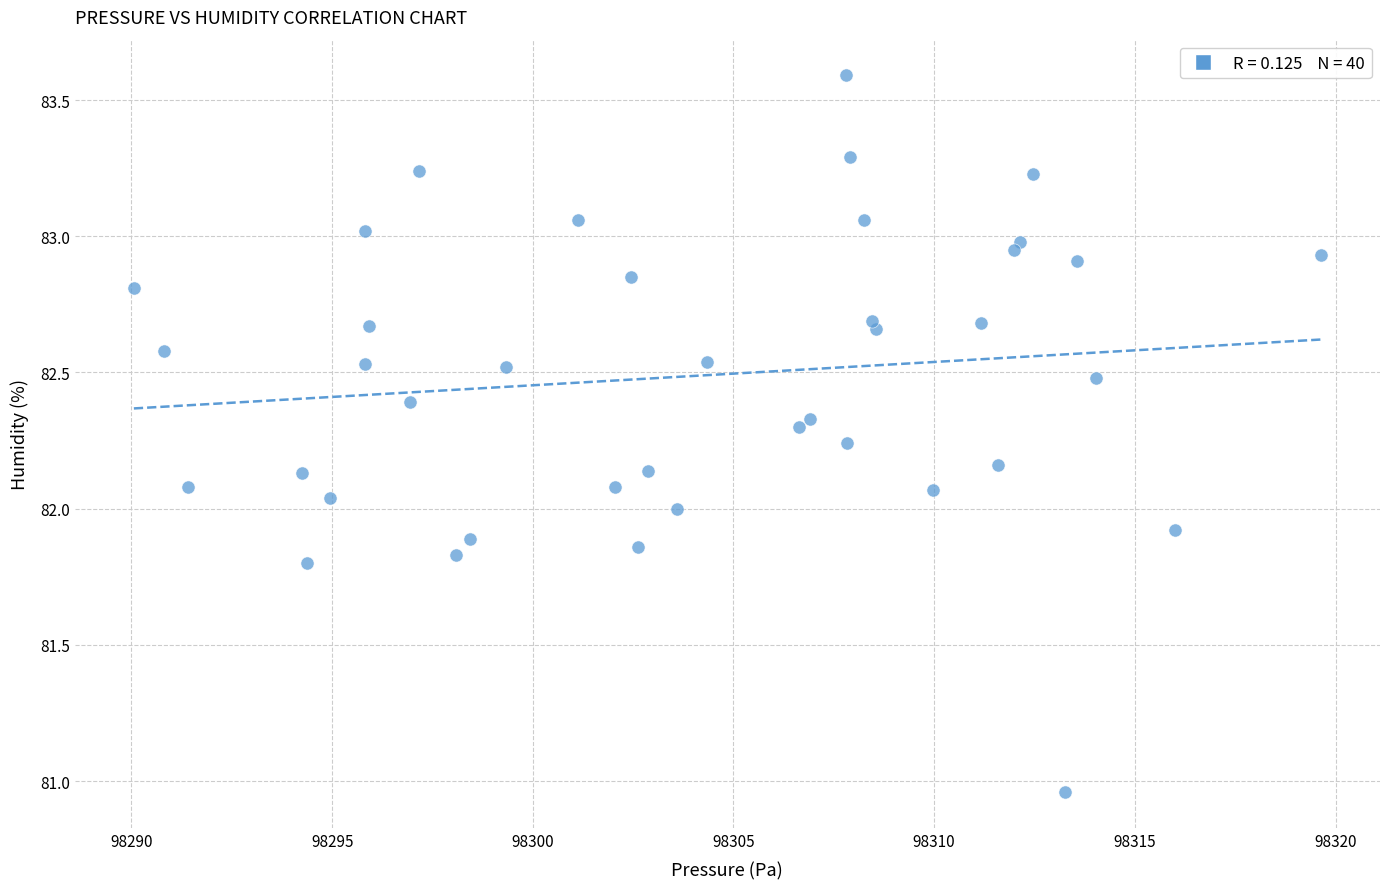

What is the range of X values (max minus min)?

29.6